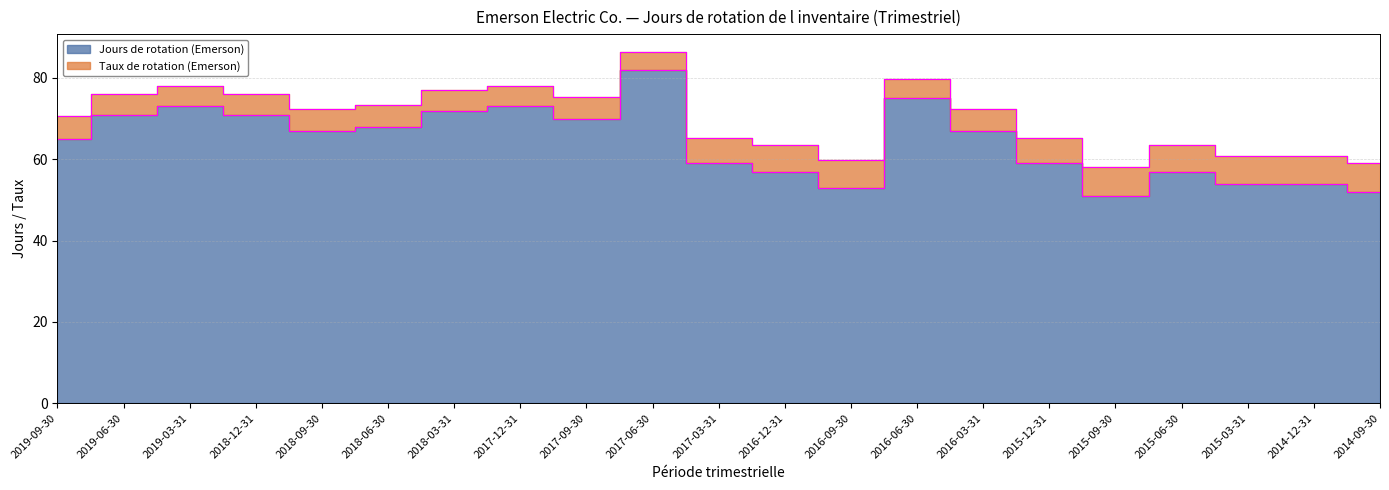

True or false: Taux de rotation (Emerson) has more than 0 points higher than both neighbors.

True